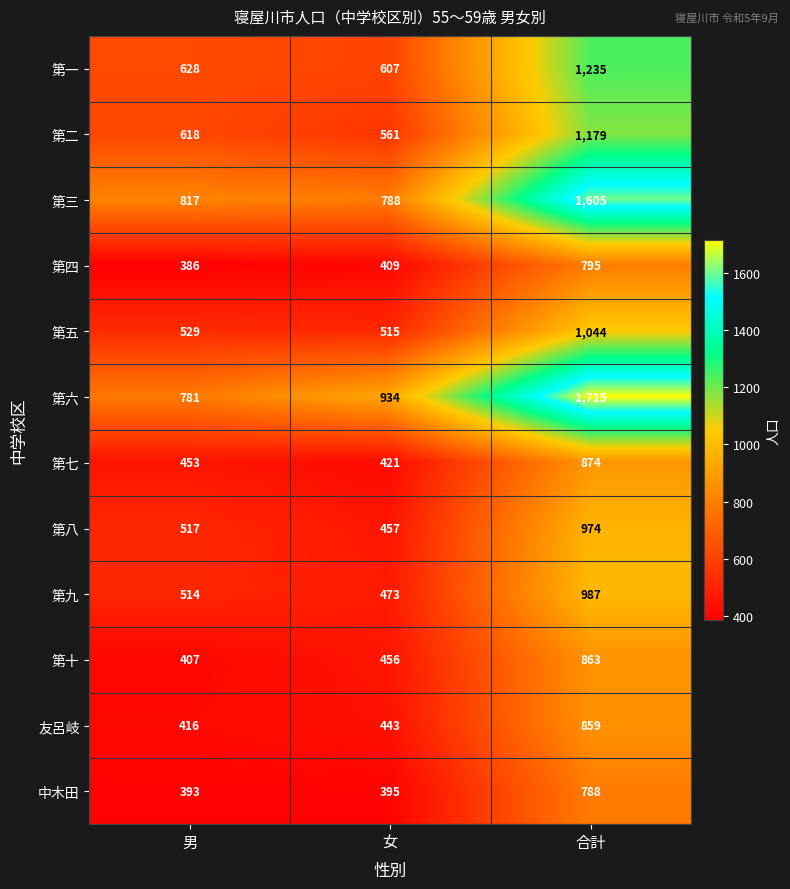

At which category is the sum across all series the highest?

合計